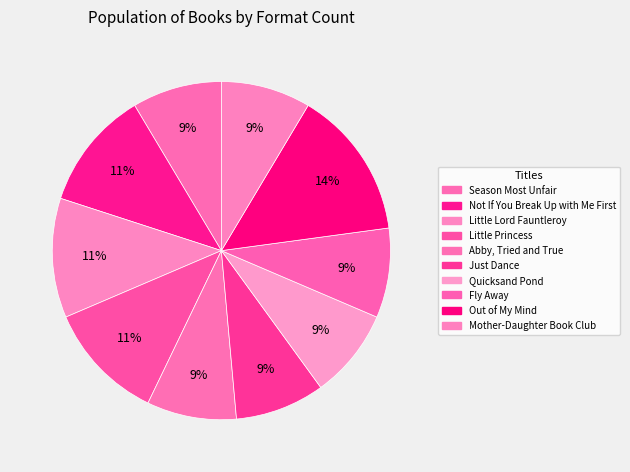

To the nearest percent, what portion does Mother-Daughter Book Club represent?

9%